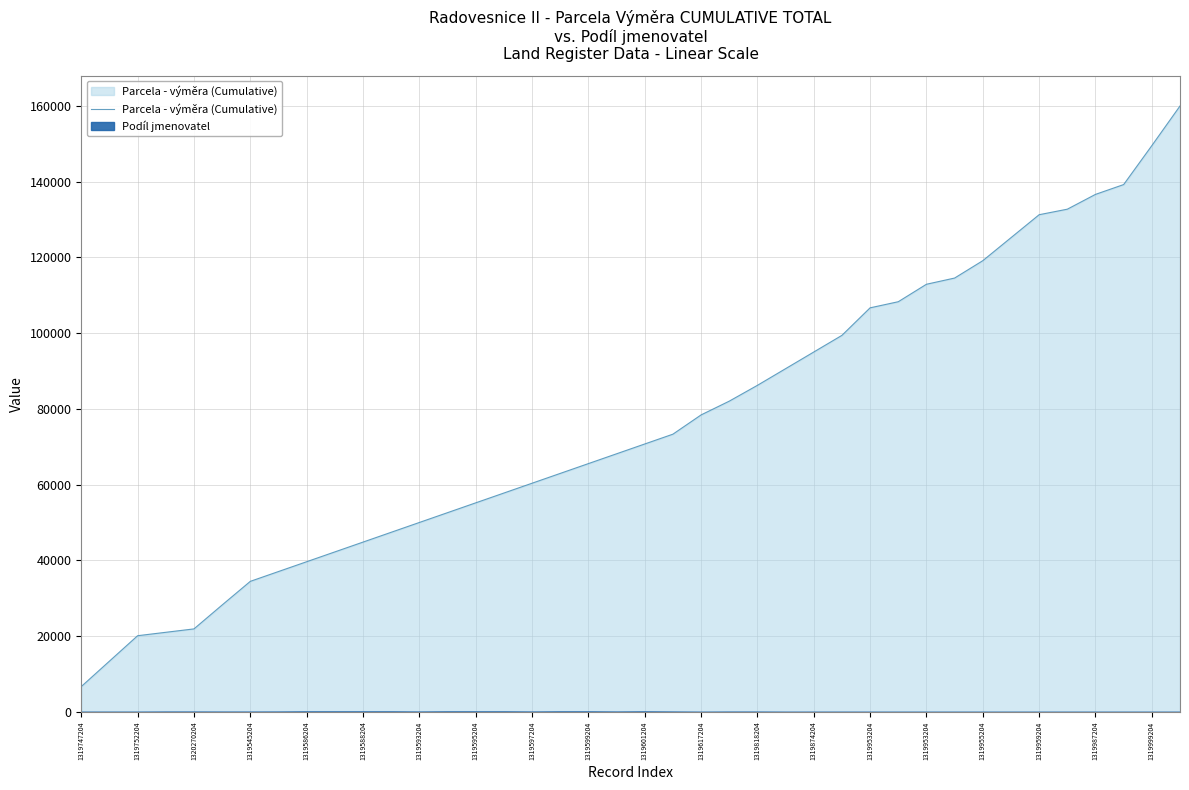

Does the chart have visible grid lines?

Yes